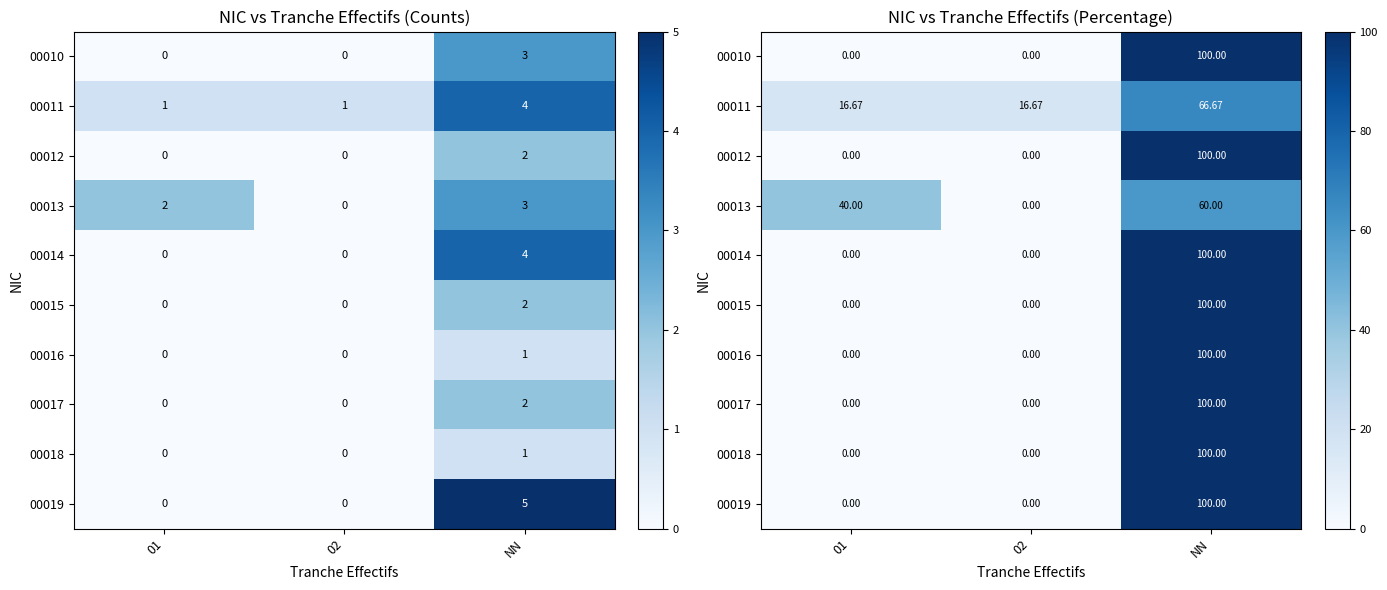

What is the maximum value for 00018?

100.0